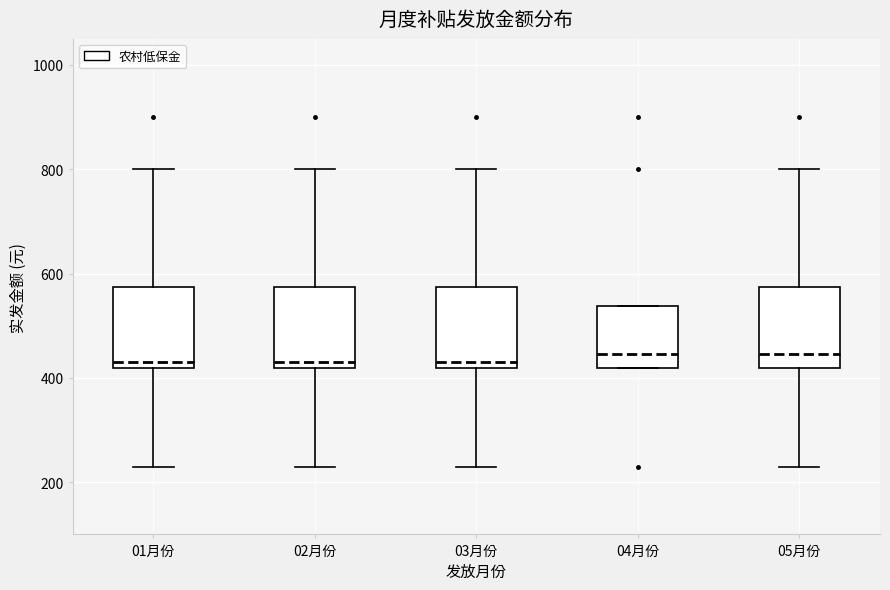

Reading left to right, transcribe this box plot: for each box, give where its median line is, the range the box spans, and where its two whiskers end, as read against the y-axis. The values are not printed on the chart, so give them approximately, as read against the axis.

01月份: median 440, box 420 to 580, whiskers 240 to 800
02月份: median 440, box 420 to 580, whiskers 240 to 800
03月份: median 440, box 420 to 580, whiskers 240 to 800
04月份: median 440, box 420 to 540, whiskers 420 to 540
05月份: median 440, box 420 to 580, whiskers 240 to 800